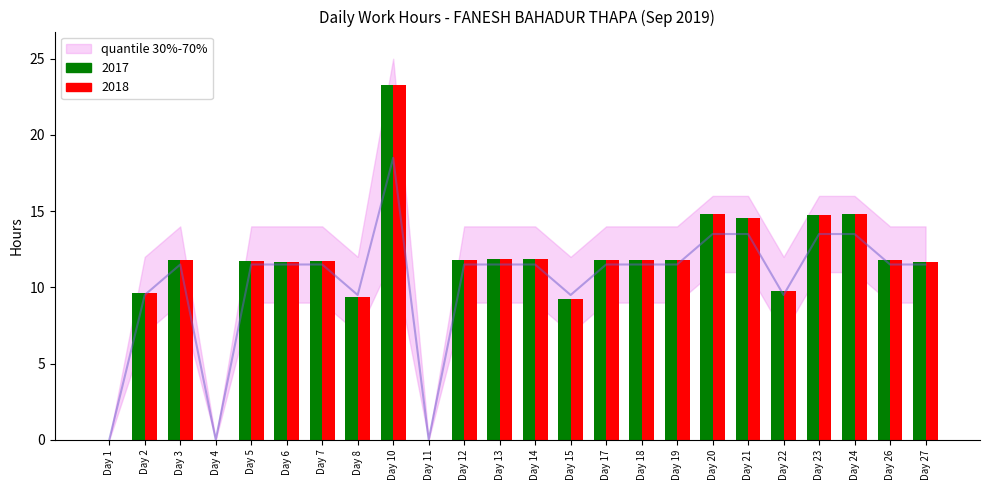

Is it true that q_low equals 0.0 at Day 11?

True